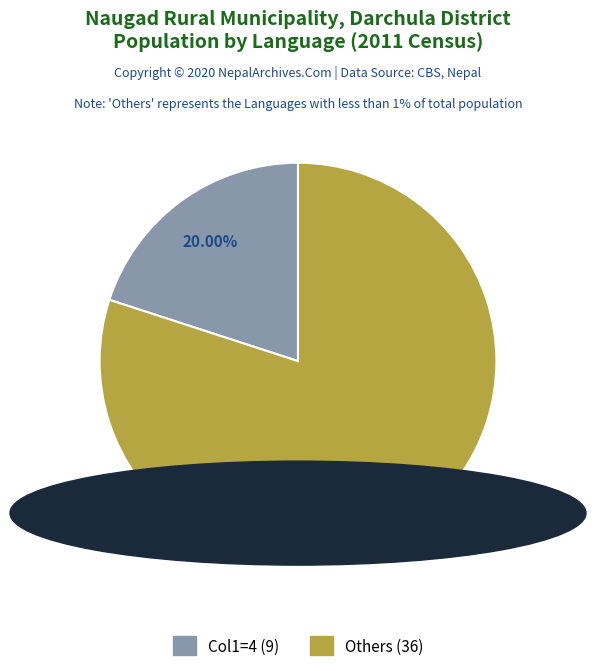

Is there any slice that represents more than half of the pie?

Yes